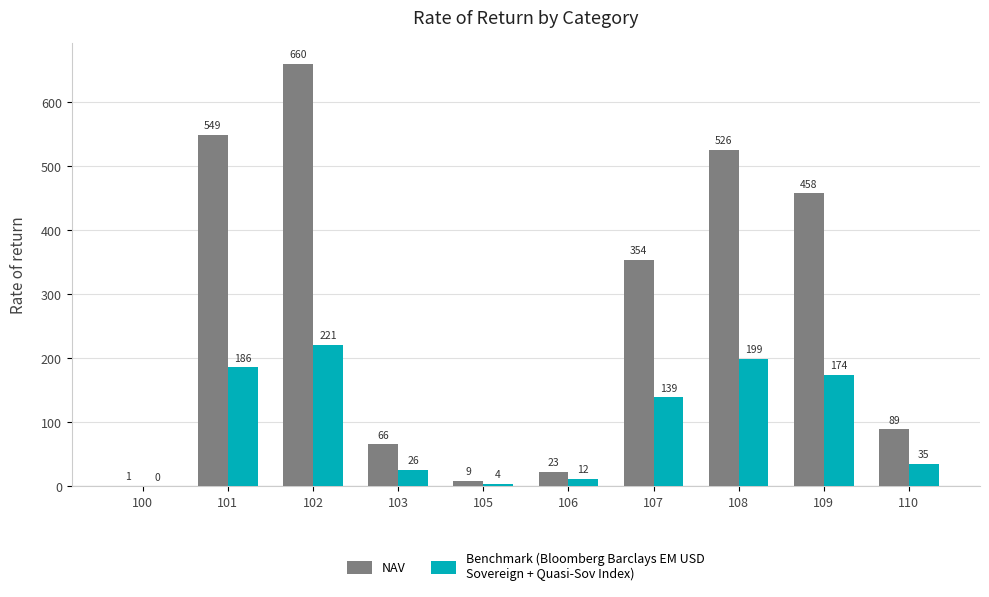

Which category has the highest value across all series?

102